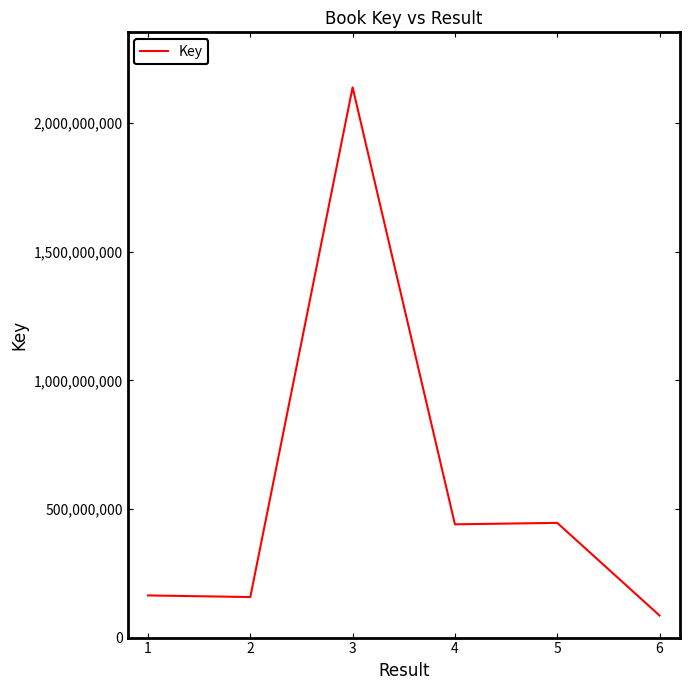

What is the sum of all values?

3433625068